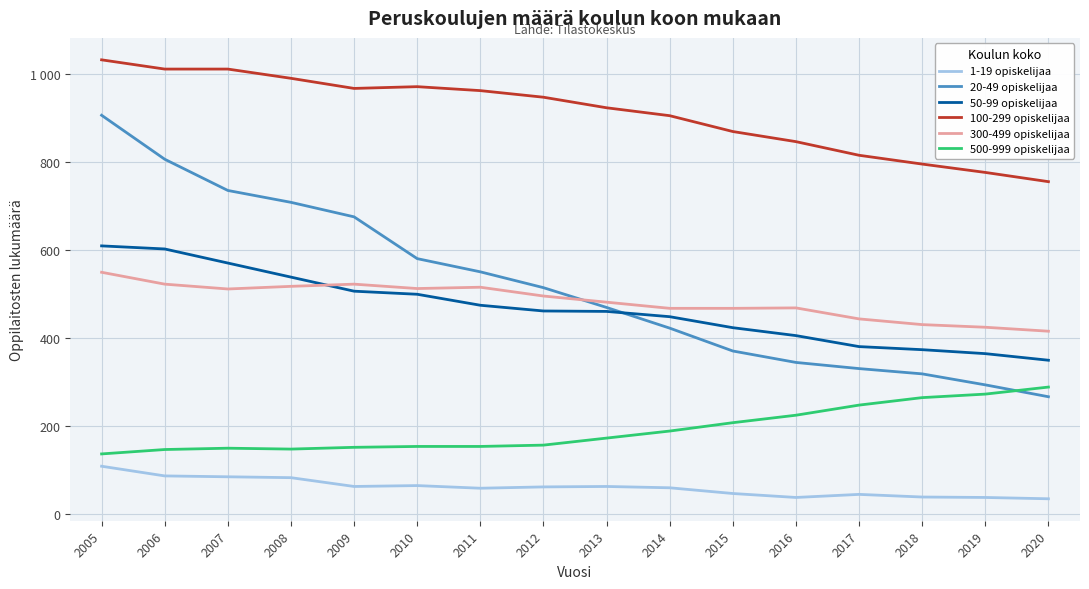

True or false: 300-499 opiskelijaa has a value of 764 at 2014.

False